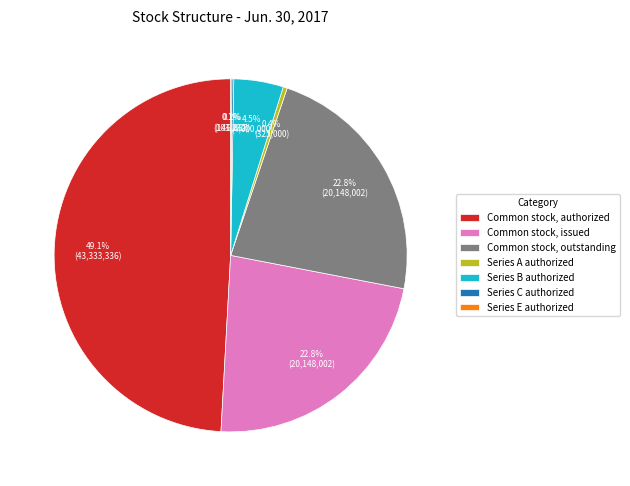

What is the total percentage of Common stock, authorized and Common stock, issued?

72.0%